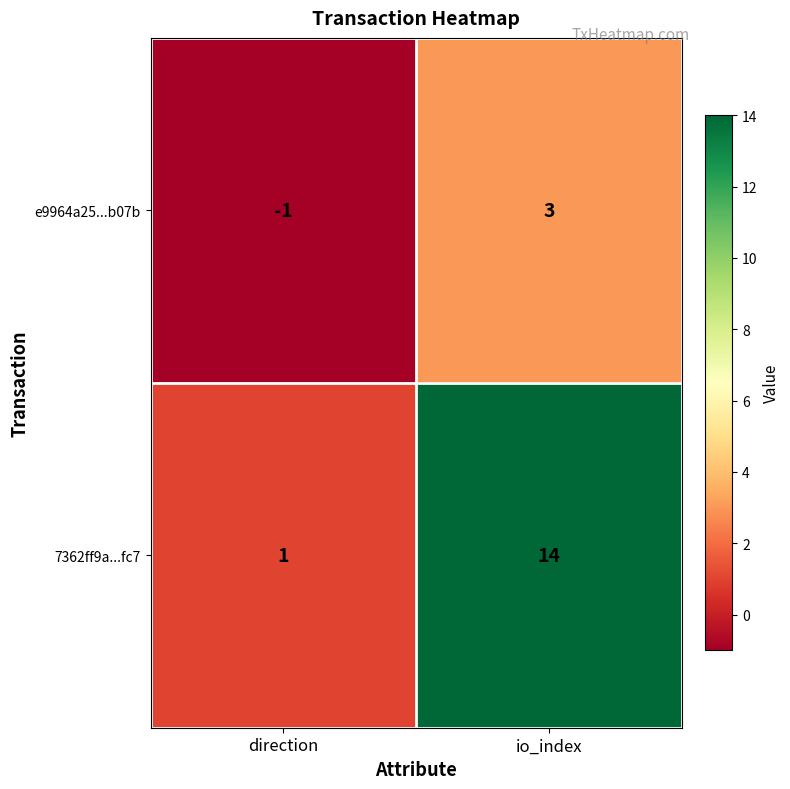

What is the difference between the maximum and minimum values in the e9964a25...b07b series?

4